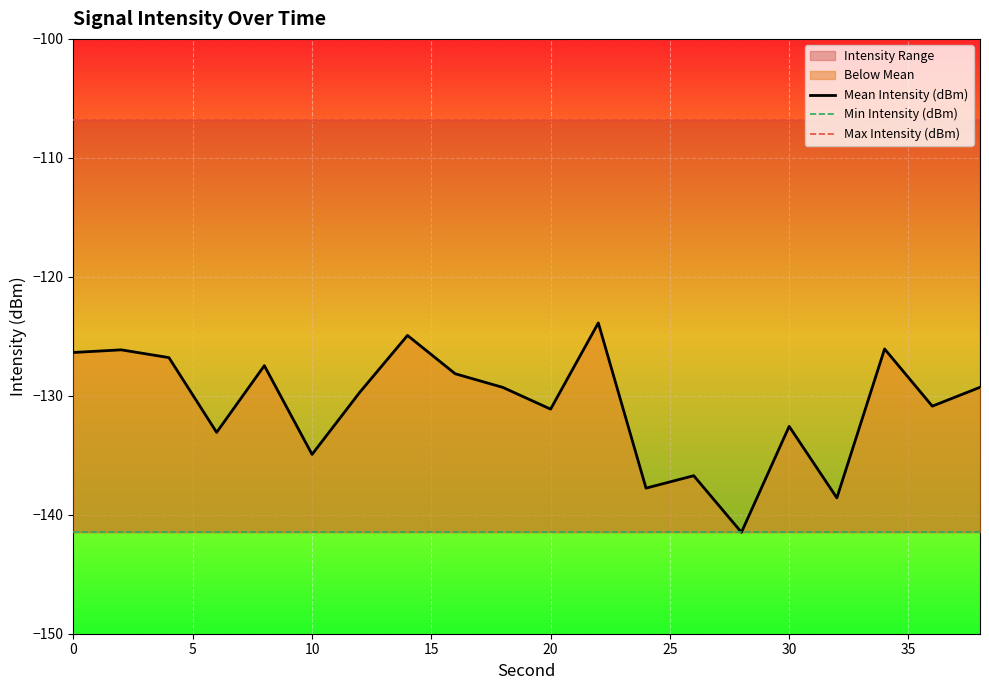

True or false: Mean Intensity (dBm) has a value of -126.4 at 0.

True